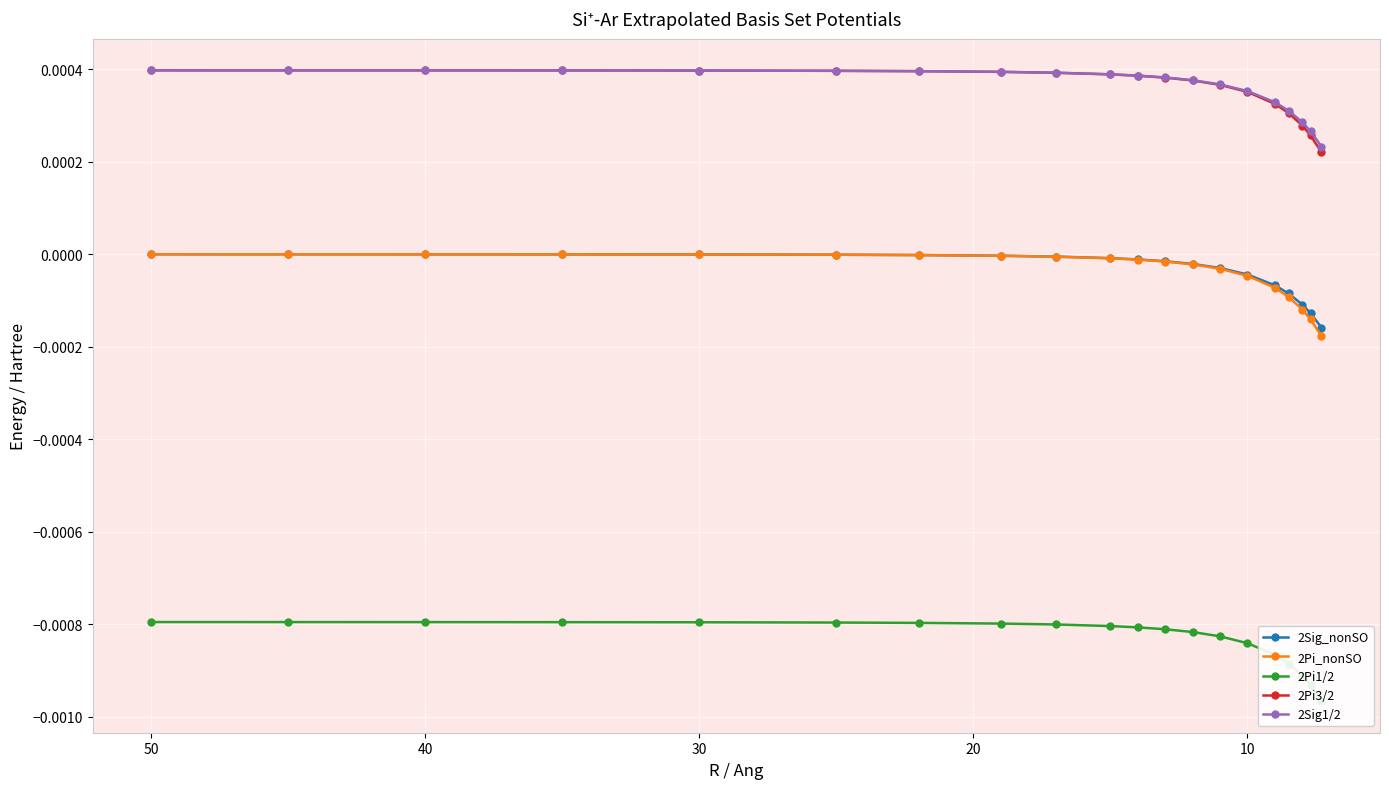

Reading right to left, extract all data points from this chart.

2Sig_nonSO: -0.0	-0.0	-0.0	-0.0	-0.0	-0.0	-0.0	-0.0	-0.0	-0.0	-0.0	-0.0	-0.0	-0.0	-0.0	-0.0	-0.0	-0.0	-0.0	-0.0
2Pi_nonSO: -0.0	-0.0	-0.0	-0.0	-0.0	-0.0	-0.0	-0.0	-0.0	-0.0	-0.0	-0.0	-0.0	-0.0	-0.0	-0.0	-0.0	-0.0	-0.0	-0.0
2Pi1/2: -0.0	-0.0	-0.0	-0.0	-0.0	-0.0	-0.0	-0.0	-0.0	-0.0	-0.0	-0.0	-0.0	-0.0	-0.0	-0.0	-0.0	-0.0	-0.0	-0.0
2Pi3/2: 0.0	0.0	0.0	0.0	0.0	0.0	0.0	0.0	0.0	0.0	0.0	0.0	0.0	0.0	0.0	0.0	0.0	0.0	0.0	0.0
2Sig1/2: 0.0	0.0	0.0	0.0	0.0	0.0	0.0	0.0	0.0	0.0	0.0	0.0	0.0	0.0	0.0	0.0	0.0	0.0	0.0	0.0